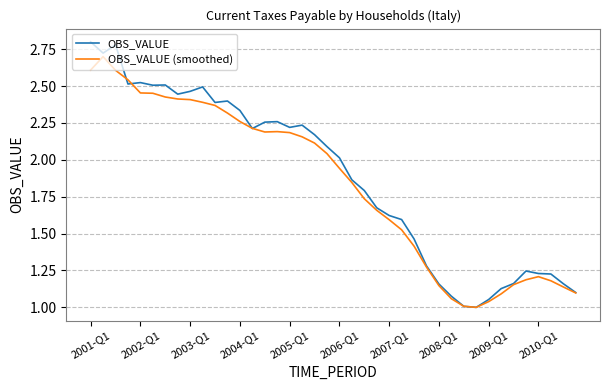

Which series has the widest spread of values?

OBS_VALUE